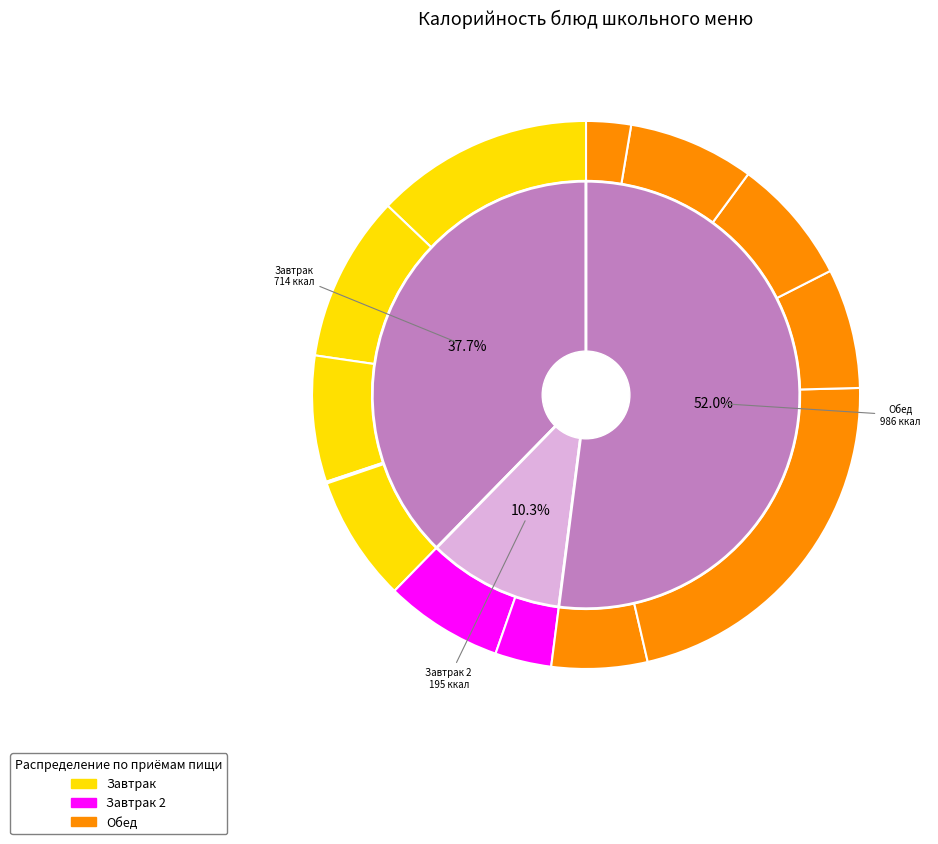

To the nearest percent, what portion does Хлеб ржаной 10 гр represent?

7%